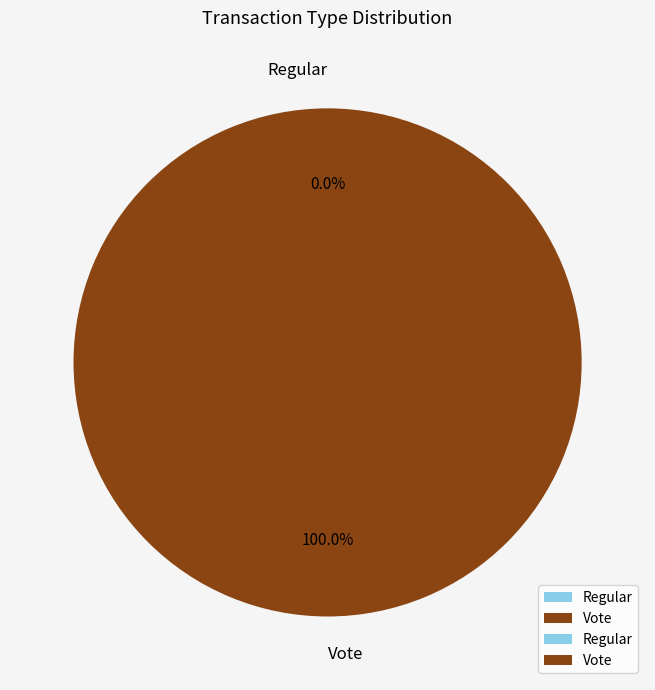

To the nearest percent, what is the difference between the largest and smallest slice percentages?

100%